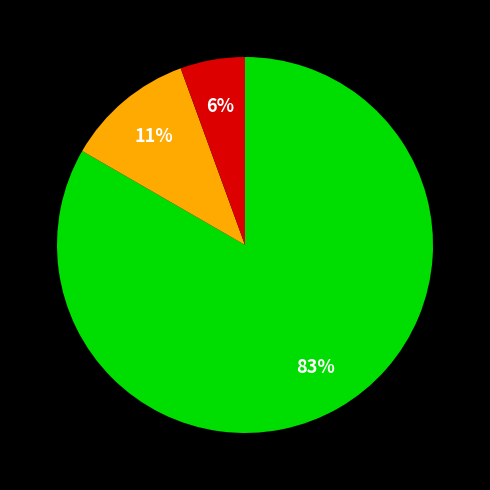

To the nearest percent, what is the average slice percentage?

33%